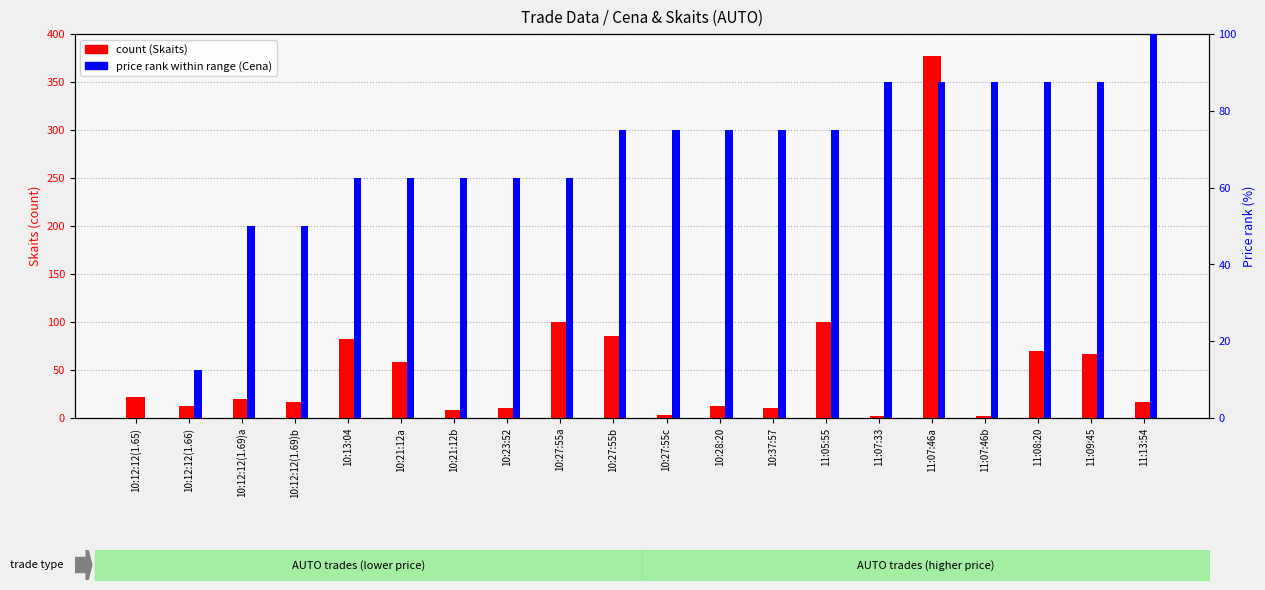

Where does the price rank within range series first go above 75?

11:07:33